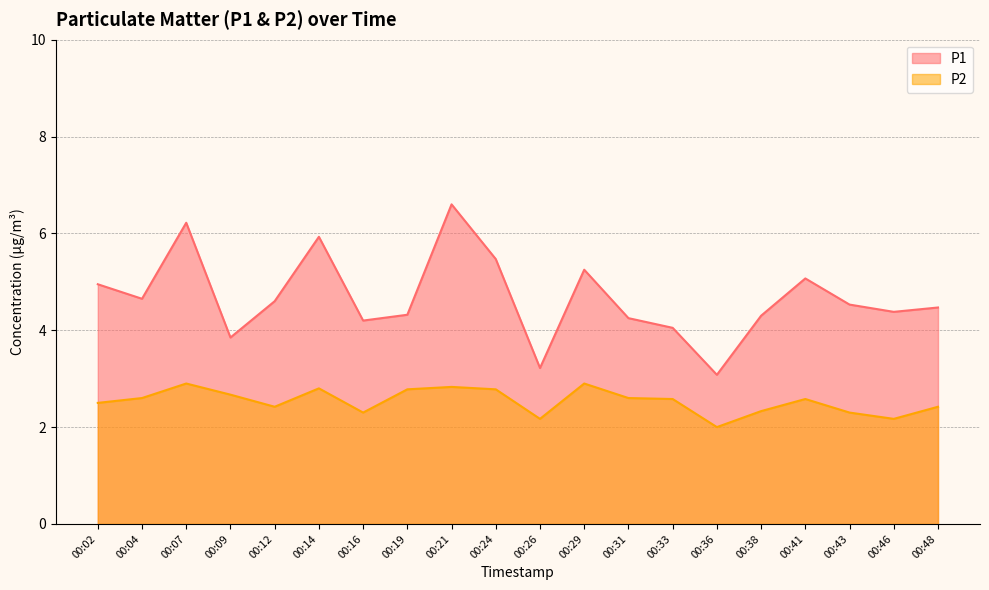

Does the chart display data point markers on the line(s)?

No